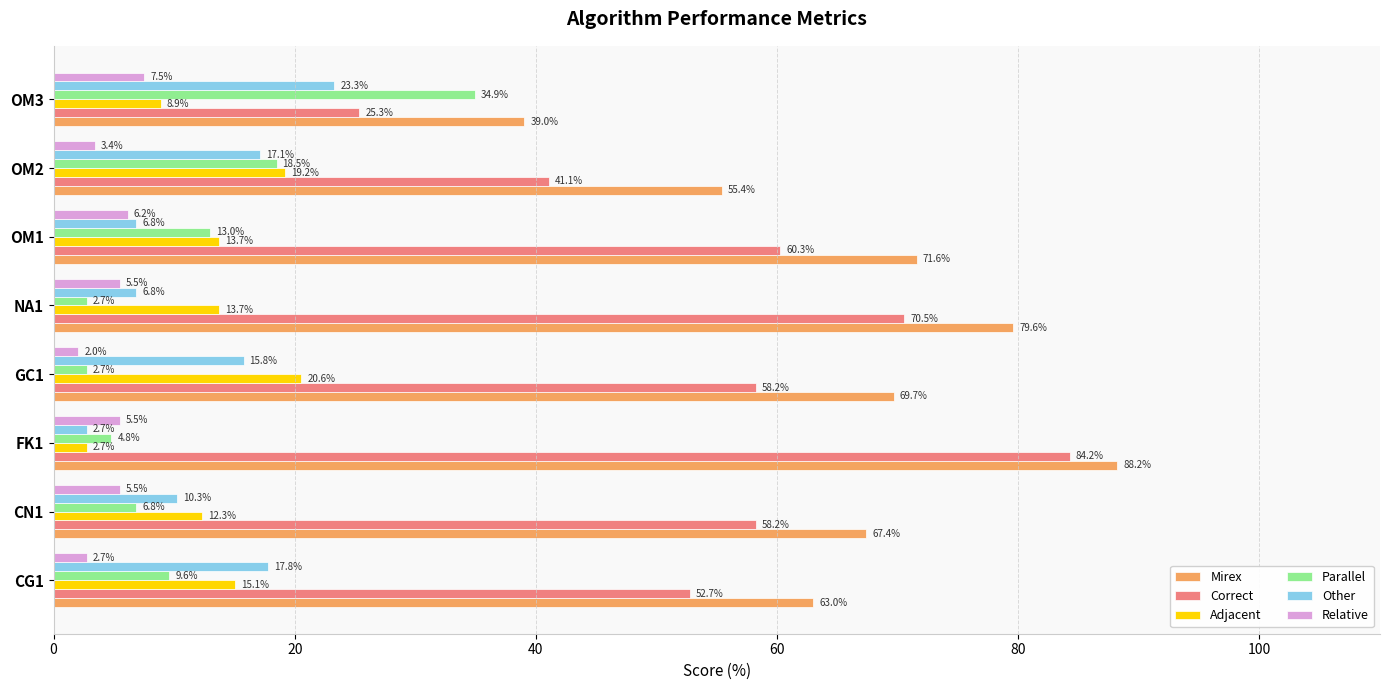

What is the sum of the Mirex values at FK1 and NA1?

167.8